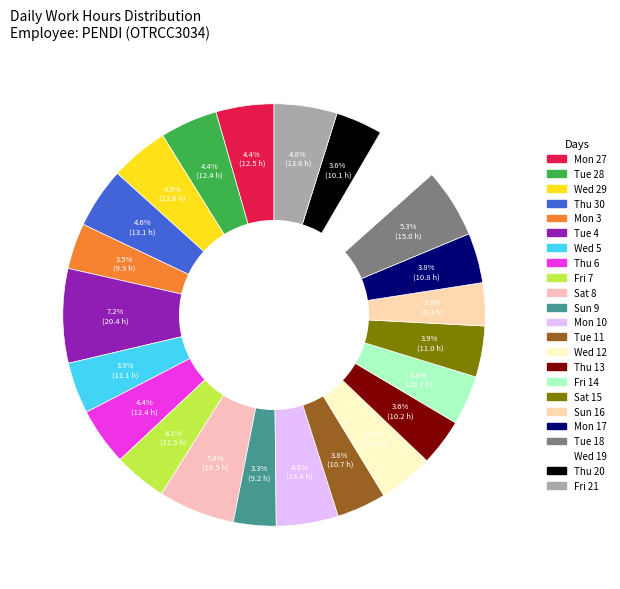

Is Sun 9 the majority of the pie?

No